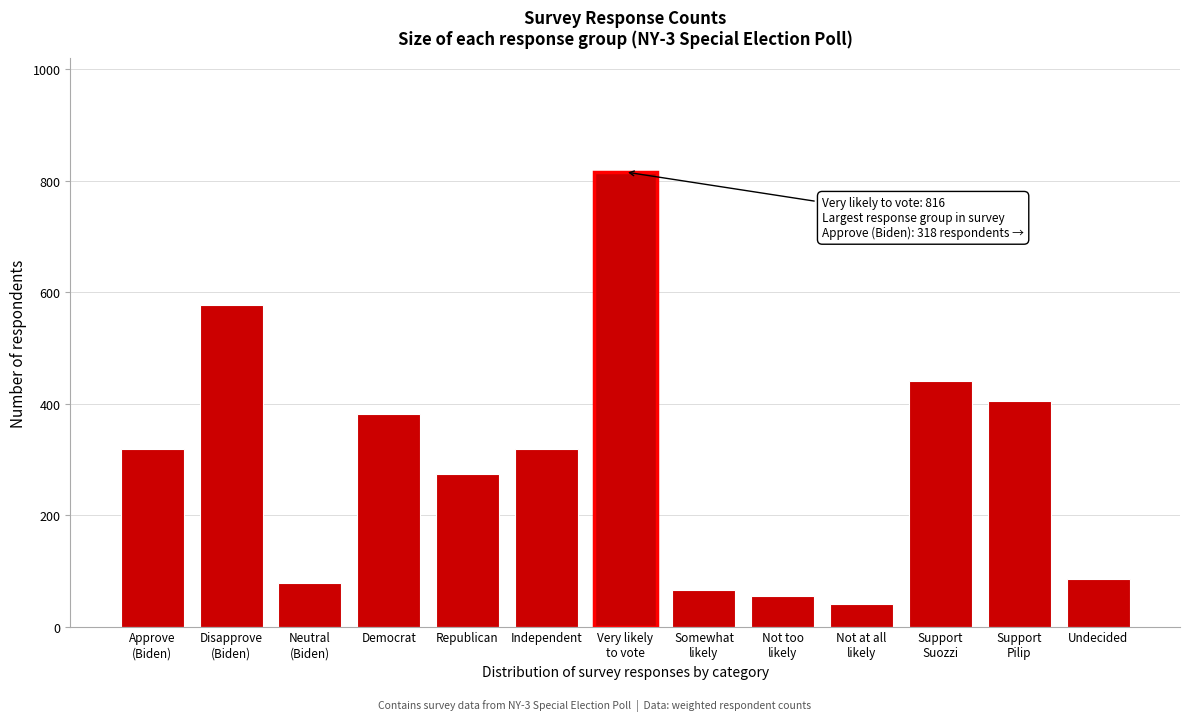

Is it true that the value at Independent is 318.8?

True